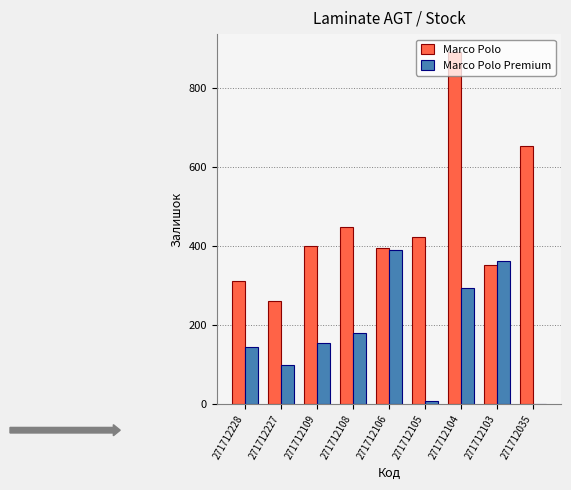

How many groups of bars are there?

9